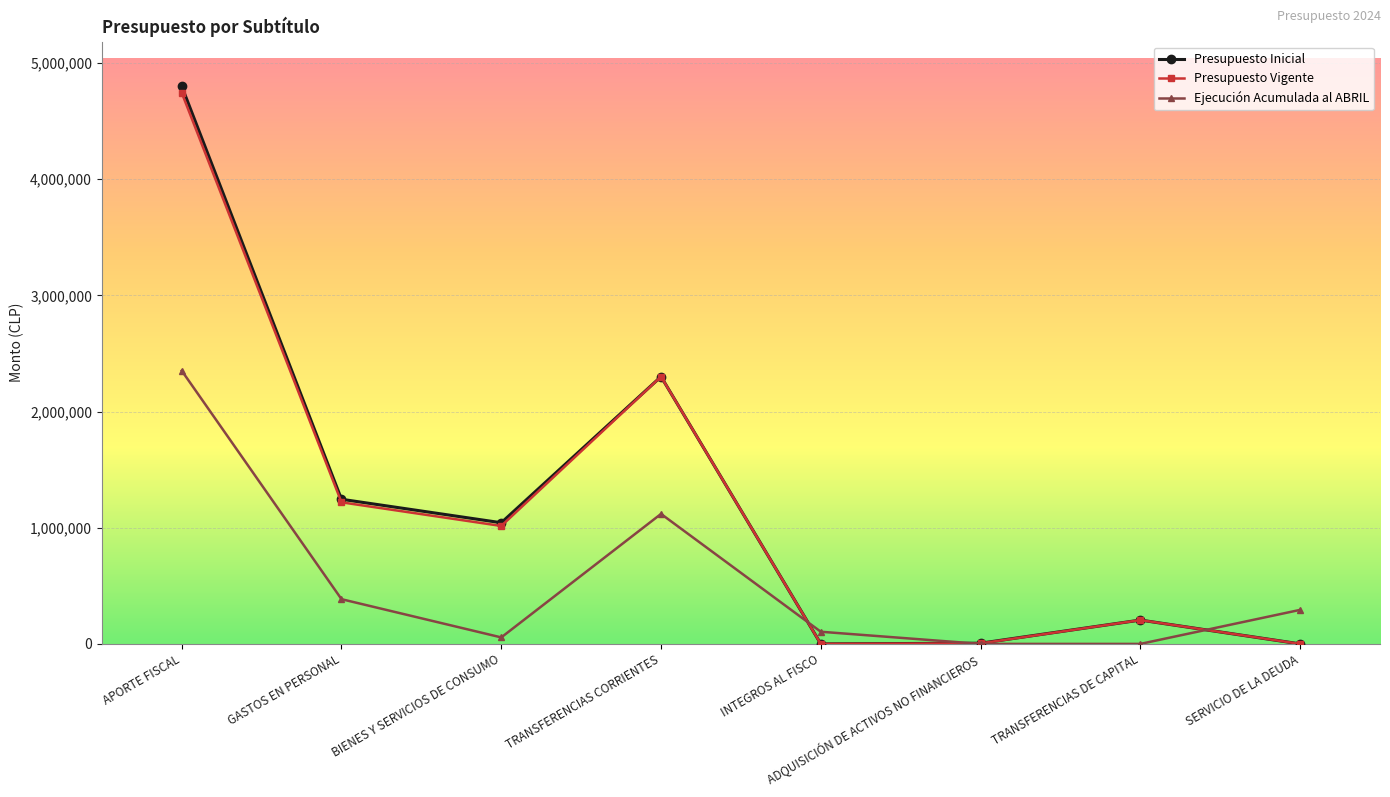

At which category is the sum across all series the highest?

APORTE FISCAL